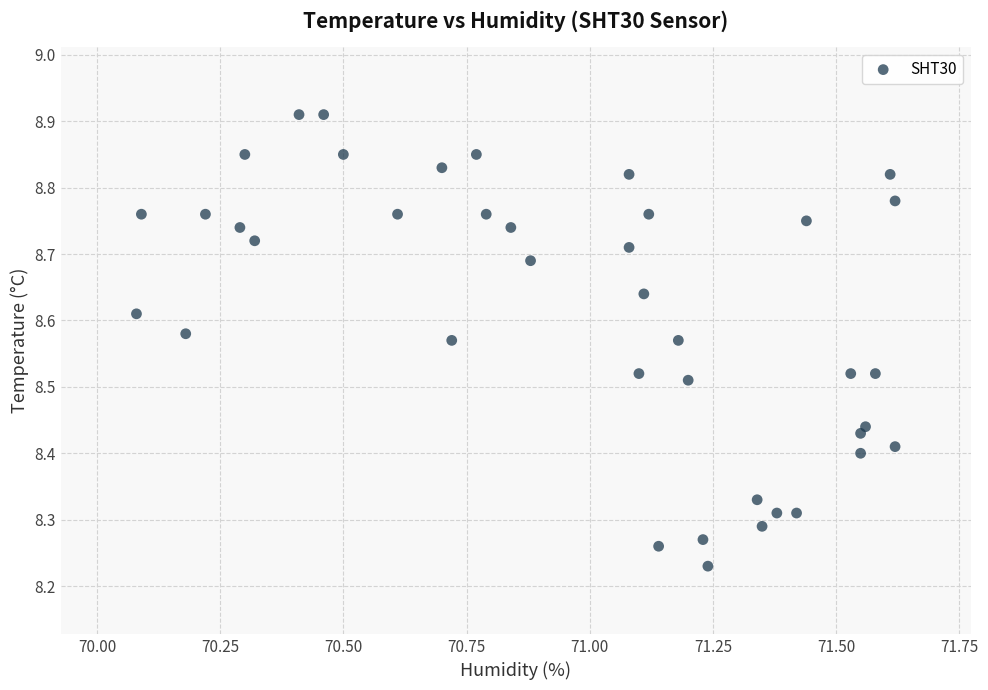

What is the range of Y values (max minus min)?

0.7